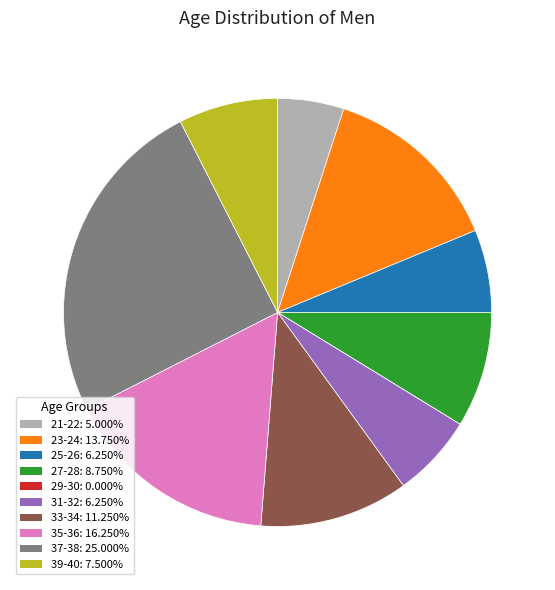

What is the ratio of the value at 23-24: 13.750% to the value at 35-36: 16.250%?

0.8